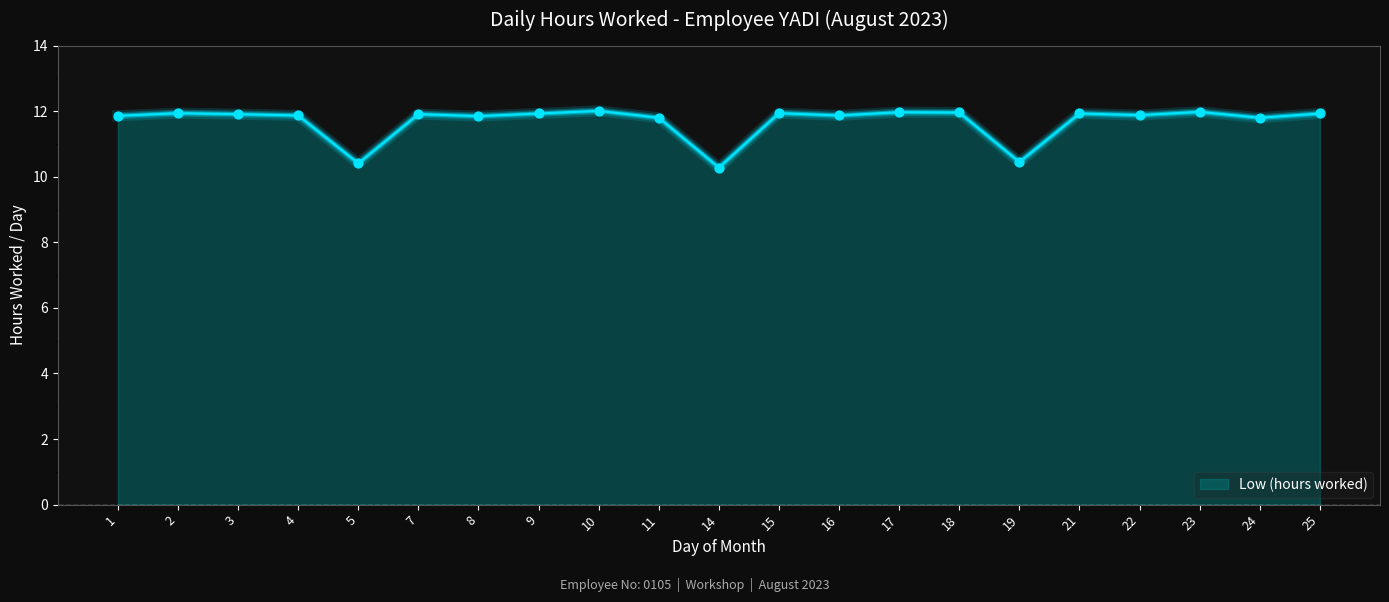

What is the change in value from 2 to 11?

-0.1